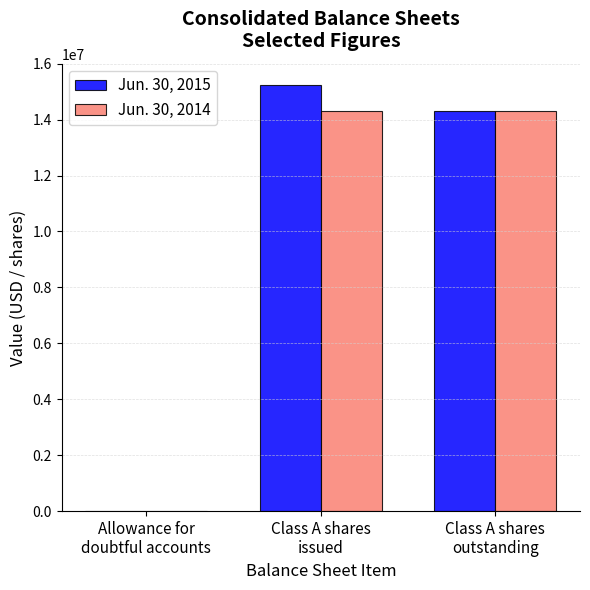

What is the greatest value displayed?

15235073